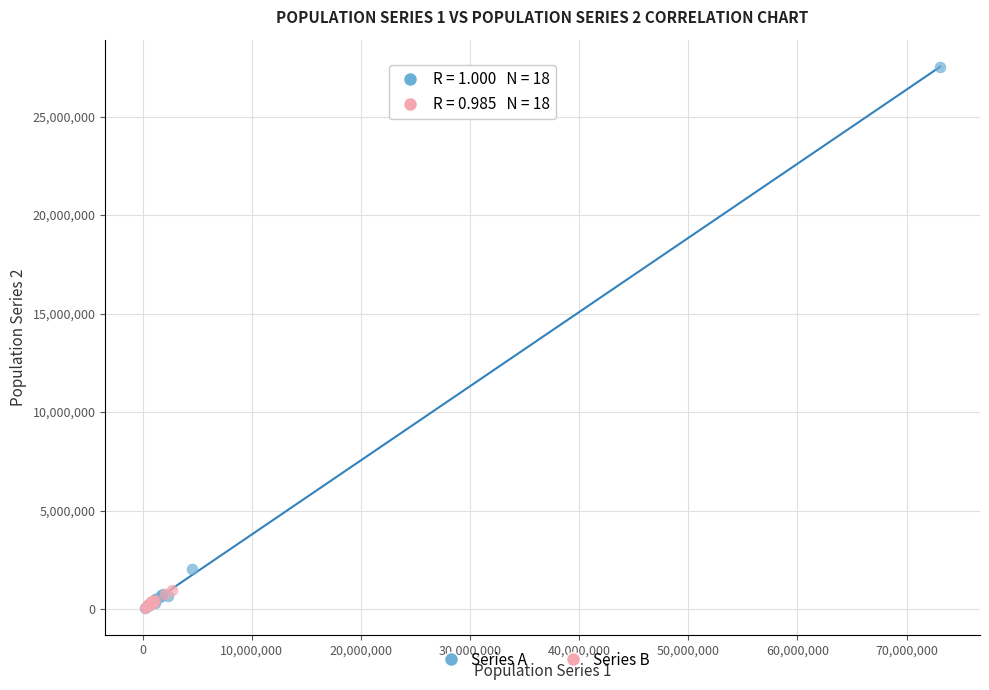

Which series has the largest Y range (max minus min)?

Series A